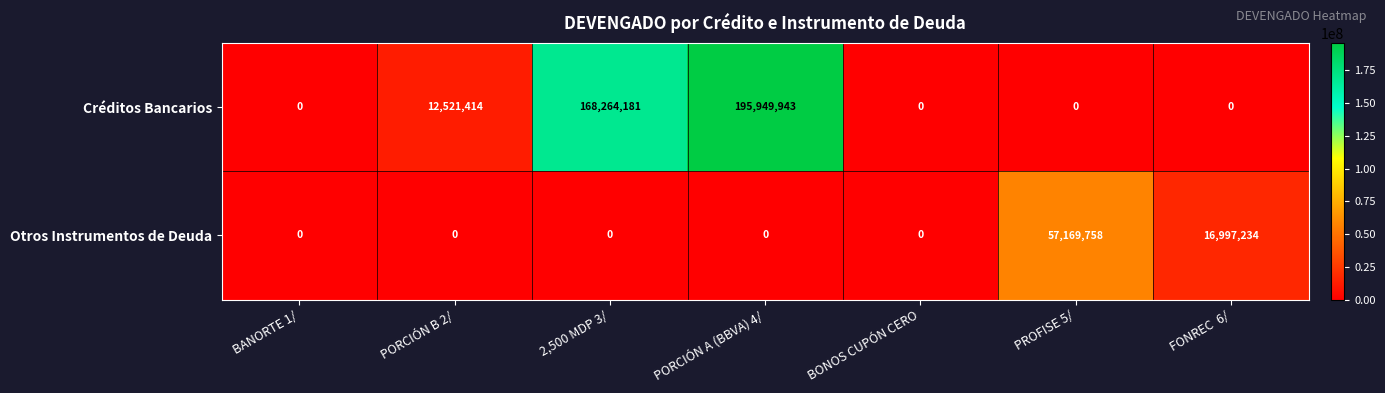

Reading left to right, transcribe all the data shown in this chart.

Créditos Bancarios: BANORTE 1/=0	PORCIÓN B 2/=12521414	2,500 MDP 3/=168264181	PORCIÓN A (BBVA) 4/=195949943	BONOS CUPÓN CERO=0	PROFISE 5/=0	FONREC  6/=0
Otros Instrumentos de Deuda: BANORTE 1/=0	PORCIÓN B 2/=0	2,500 MDP 3/=0	PORCIÓN A (BBVA) 4/=0	BONOS CUPÓN CERO=0	PROFISE 5/=57169758	FONREC  6/=16997234